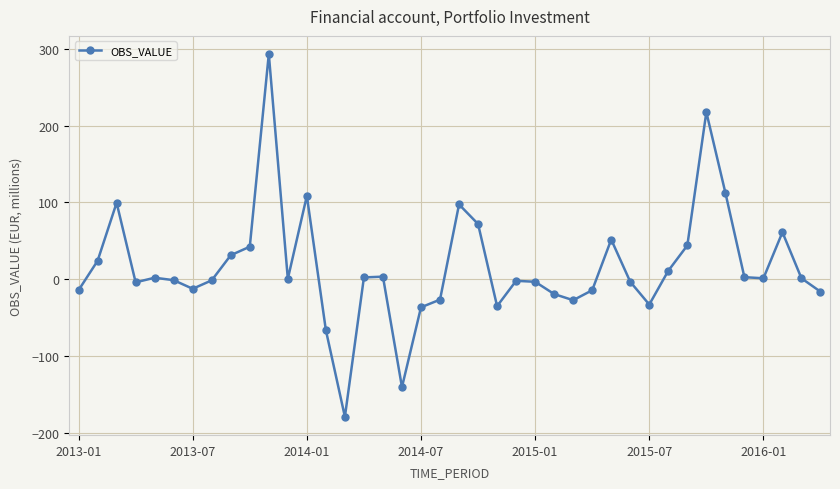

What is the sum of all values?

643.9